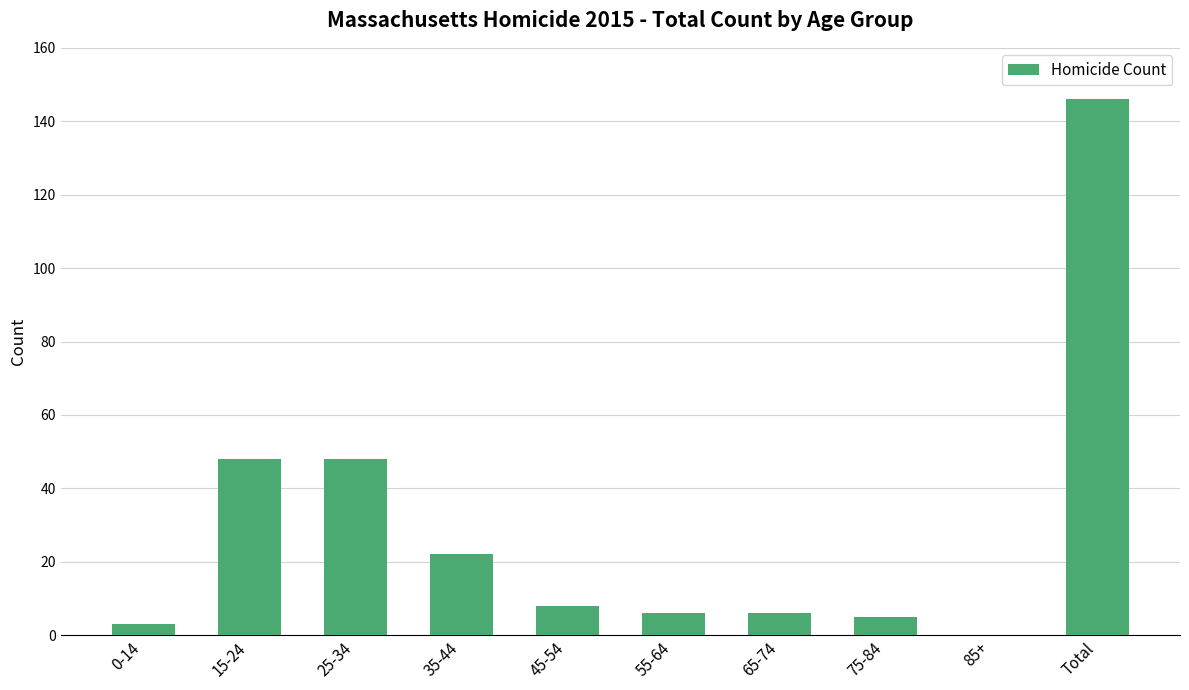

The value at 35-44 is 11. True or false?

False